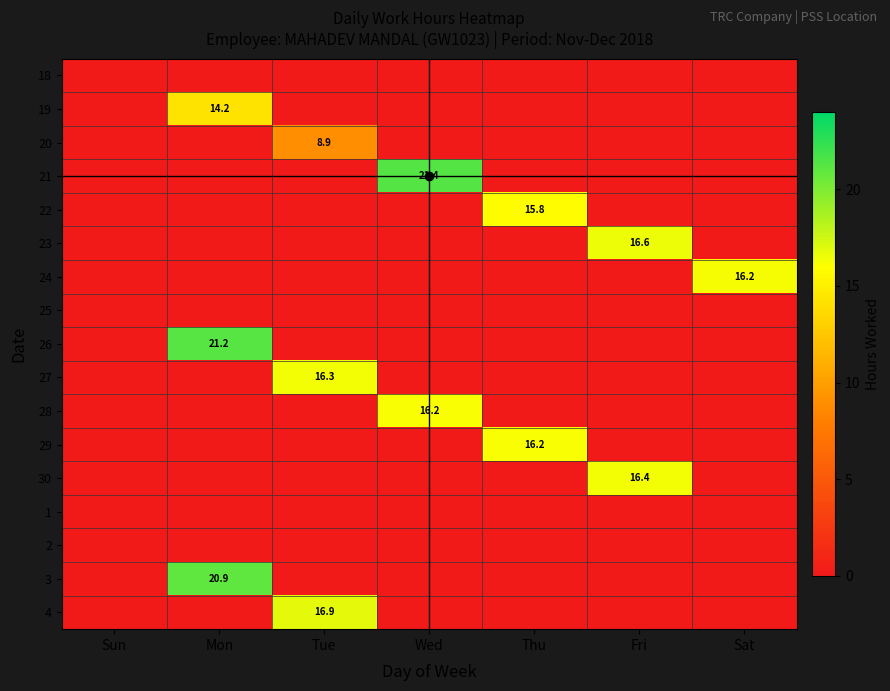

Is it true that 19 equals 14.2 at Mon?

True